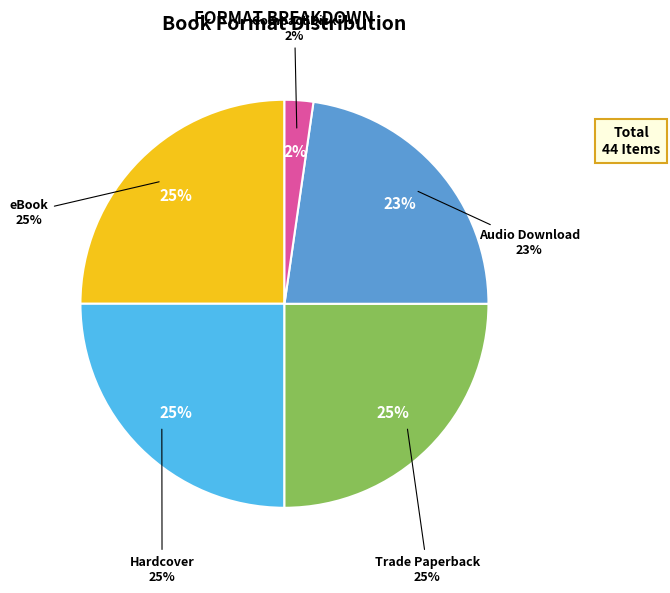

Approximately how many times larger is the value at Compact Disk compared to Audio Download?

0.1